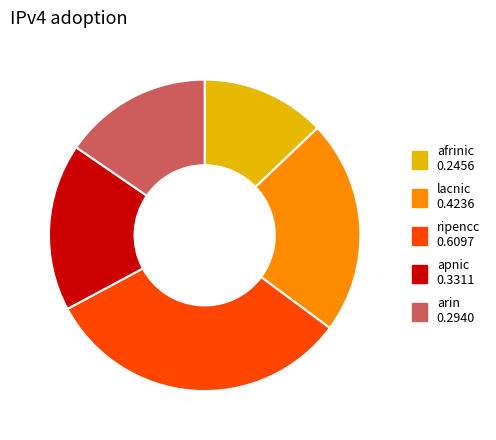

Is it true that arin is 1% of the pie?

False